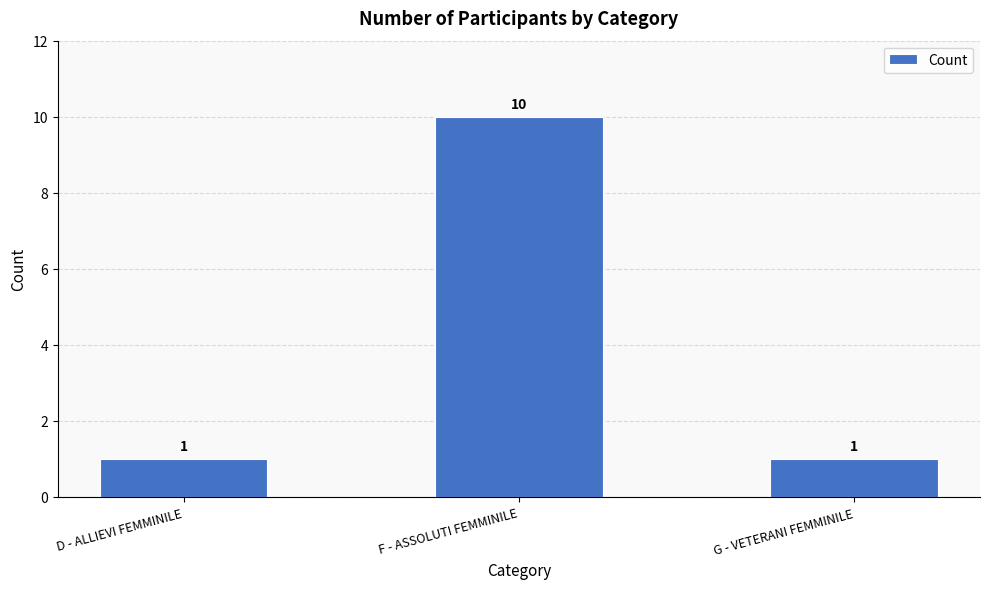

Is it true that the value at F - ASSOLUTI FEMMINILE is 10?

True